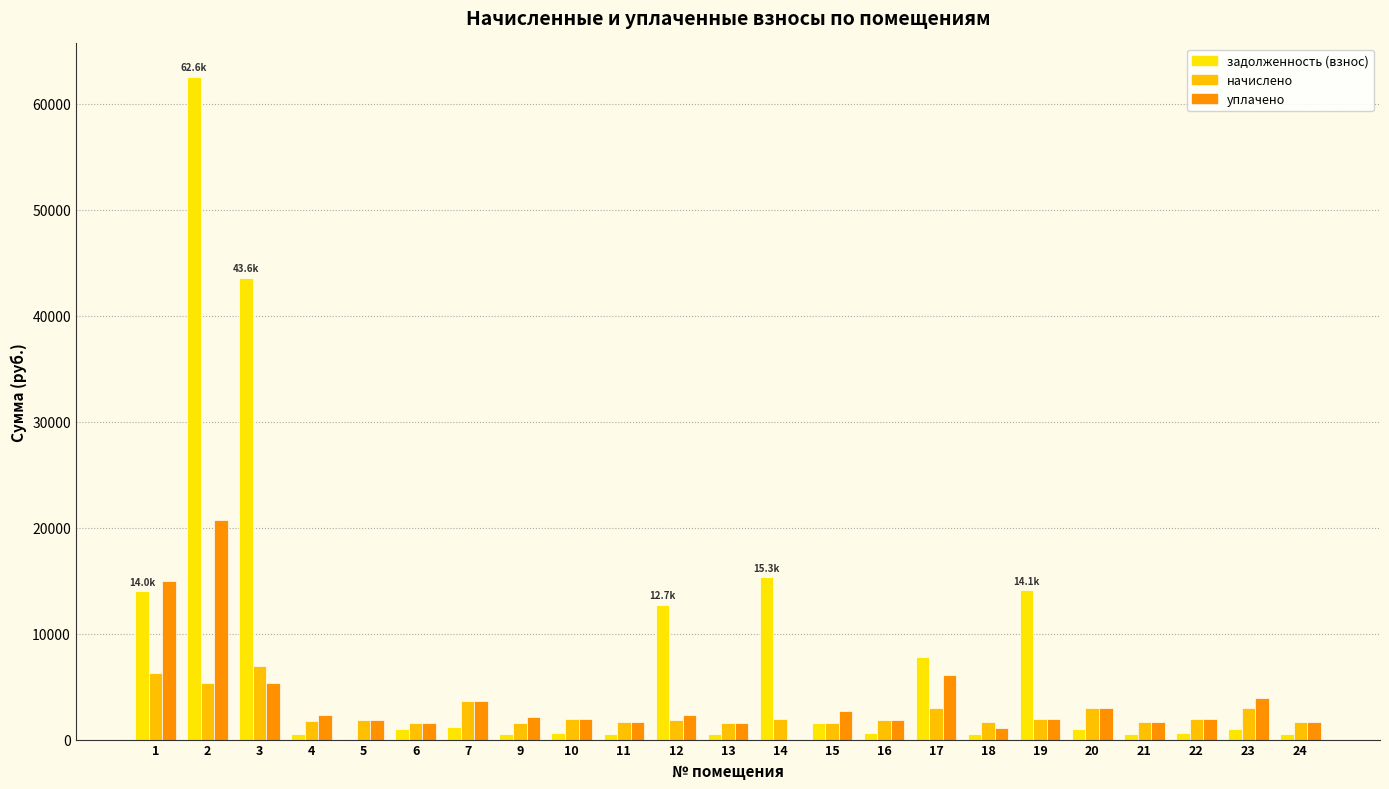

Where does the начислено series first go above 1891?

1